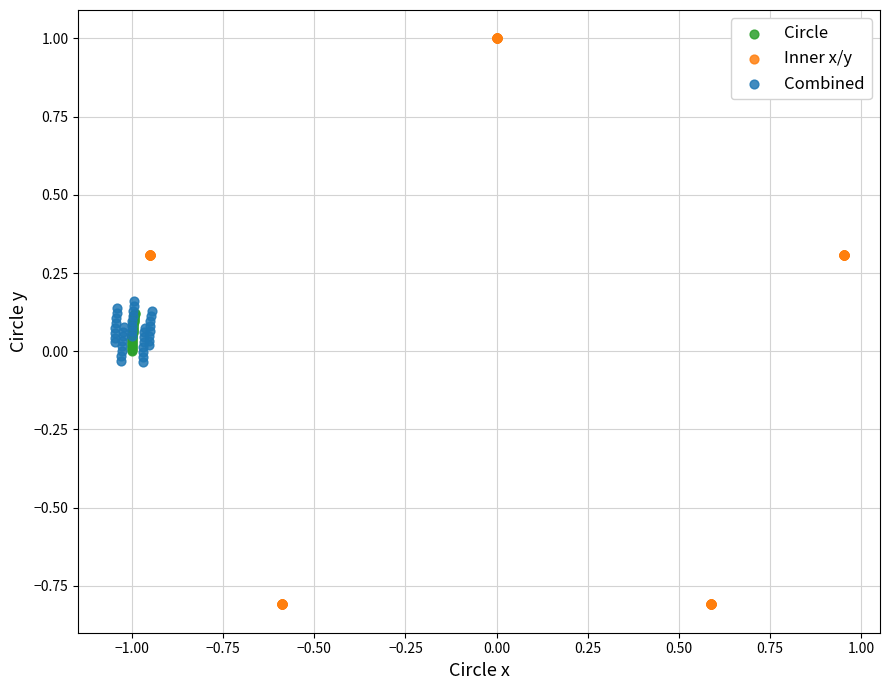

Which series has the largest Y range (max minus min)?

Inner x/y